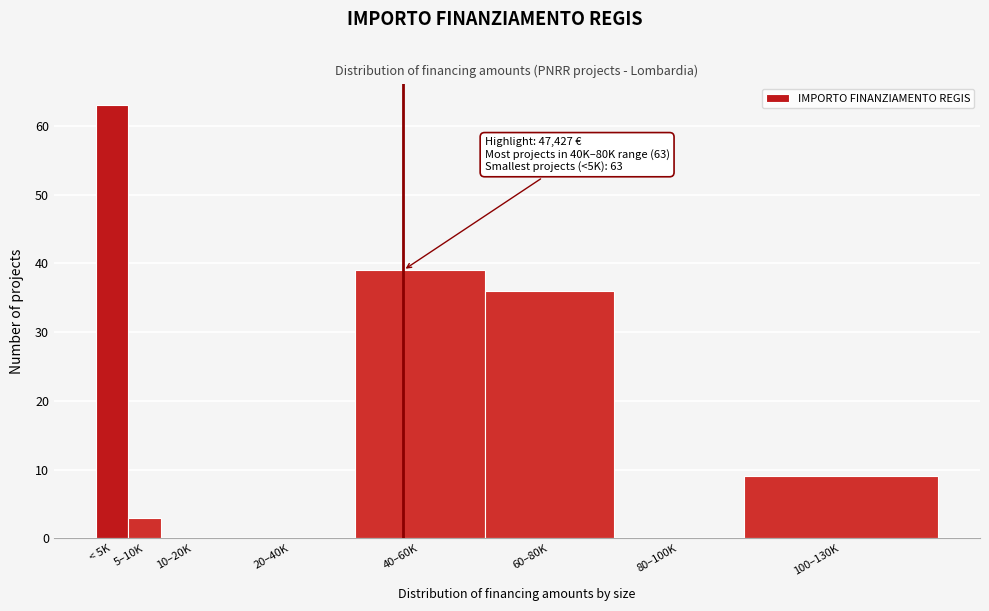

Reading right to left, what are all the values shown in this chart?

100–130K=9	80–100K=0	60–80K=36	40–60K=39	20–40K=0	10–20K=0	5–10K=3	< 5K=63